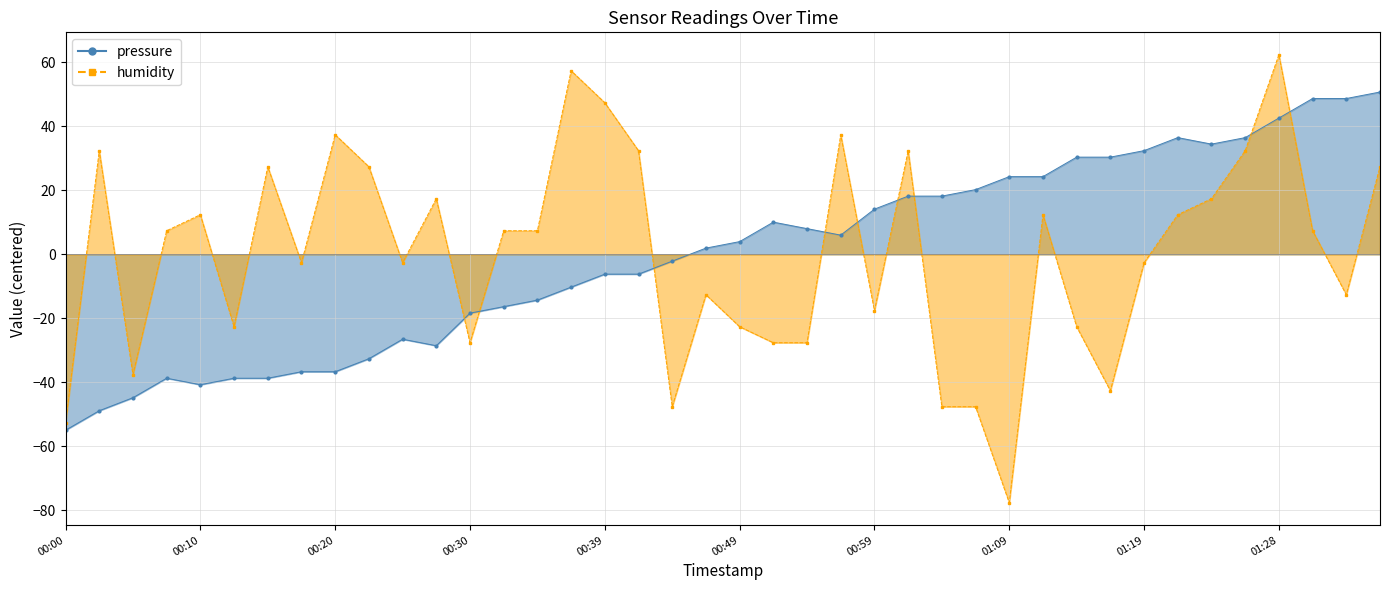

Is it true that humidity equals -28.9 at 00:59?

False